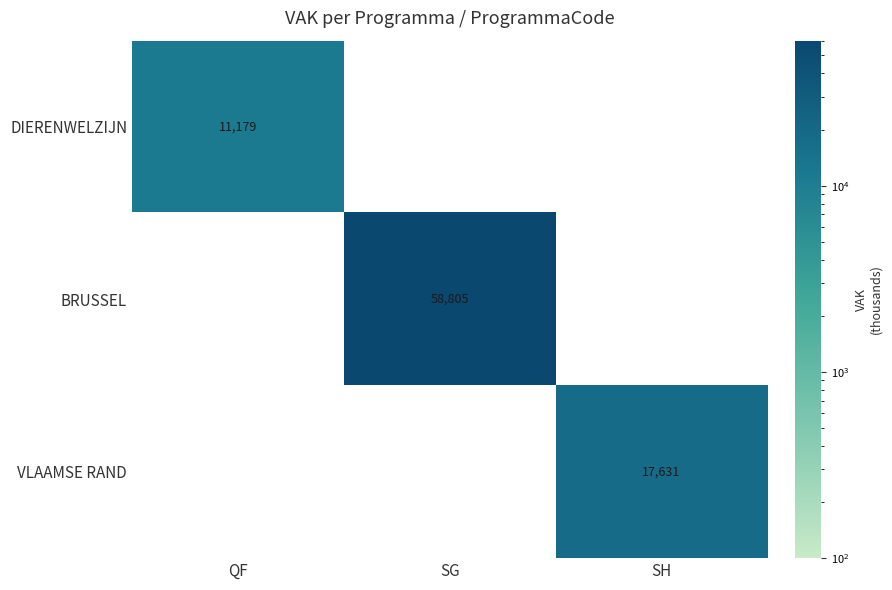

Is the value of VLAAMSE RAND at SH greater than the value of BRUSSEL at SG?

No